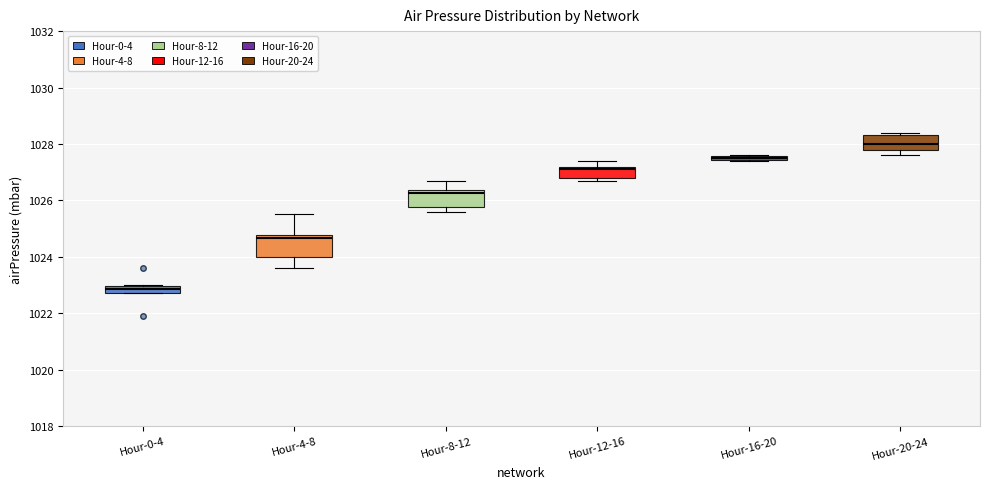

Which box's median line is the lowest?

Hour-0-4